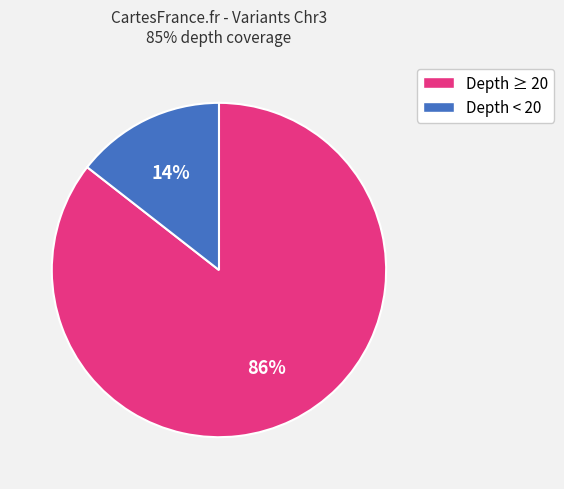

To the nearest percent, what is the average slice percentage?

50%